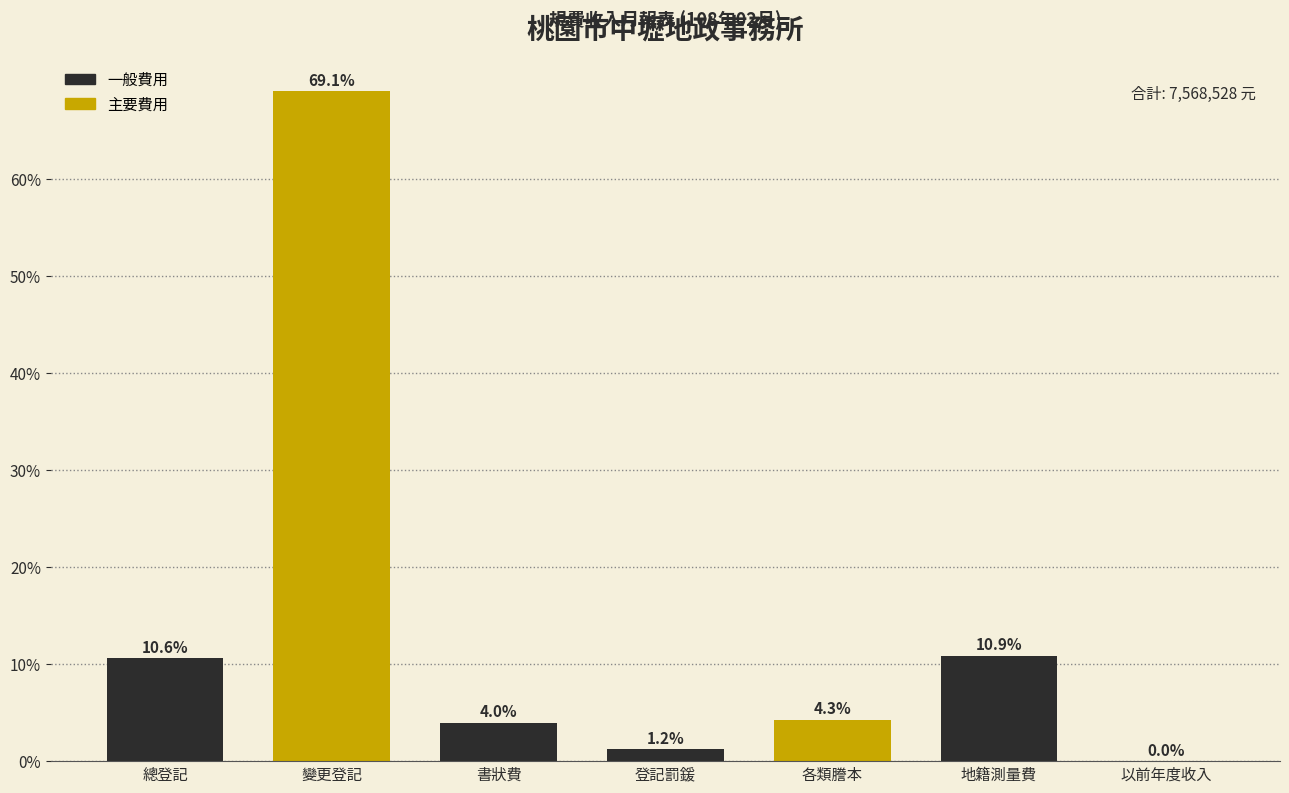

Reading left to right, extract all data points from this chart.

總登記=10.6	變更登記=69.1	書狀費=4.0	登記罰鍰=1.2	各類謄本=4.3	地籍測量費=10.9	以前年度收入=0.0